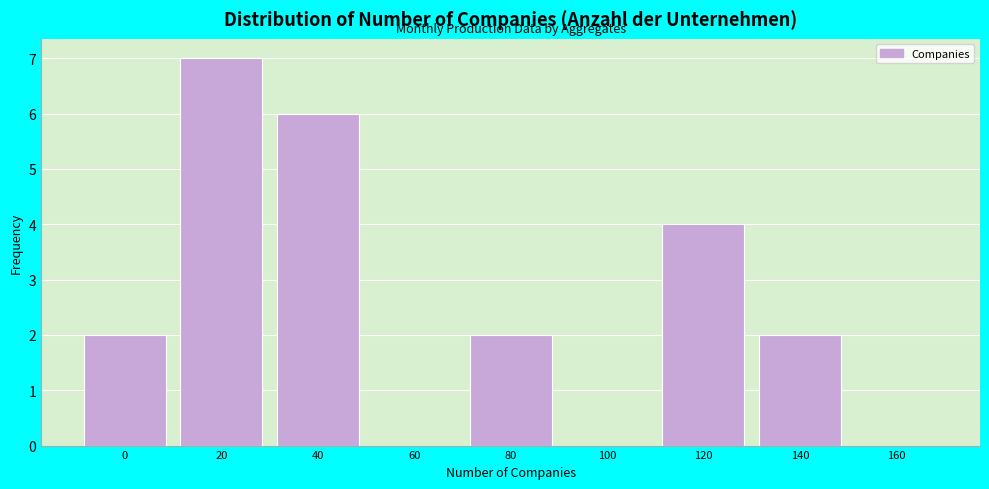

Reading left to right, what are all the values shown in this chart?

0=2	20=7	40=6	60=0	80=2	100=0	120=4	140=2	160=0